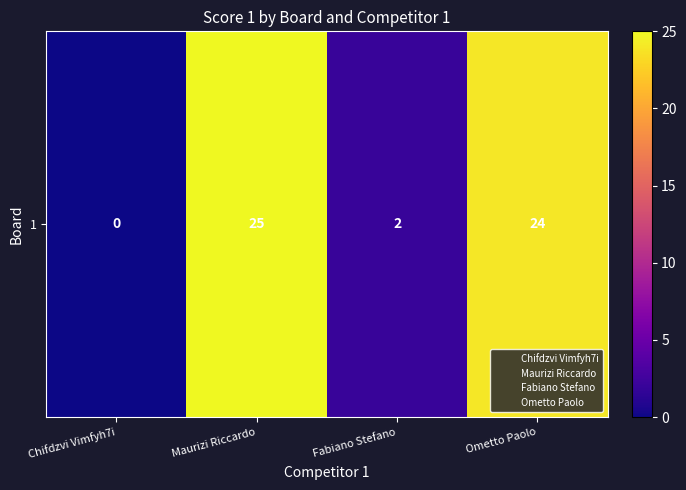

Reading right to left, list all the values displayed in this chart.

Ometto Paolo=24	Fabiano Stefano=2	Maurizi Riccardo=25	Chifdzvi Vimfyh7i=0